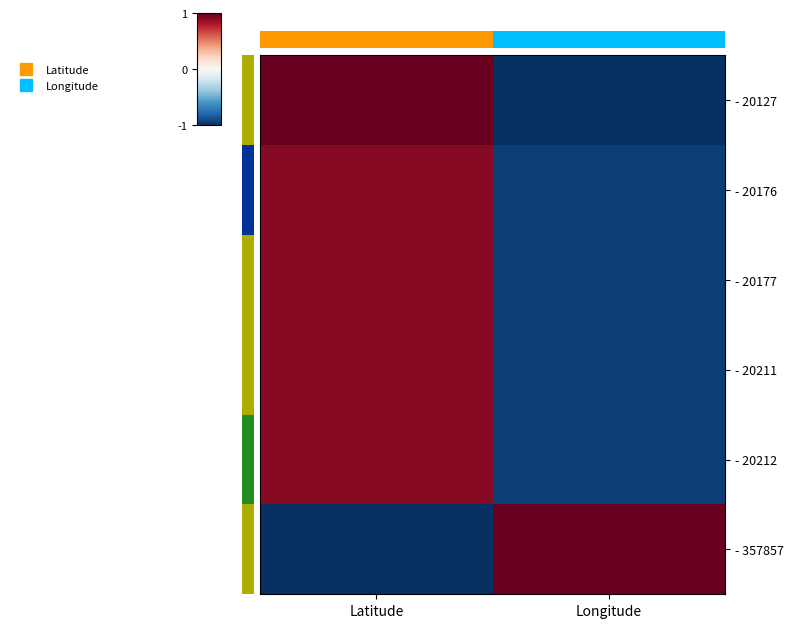

At which category is the sum across all series the highest?

Latitude